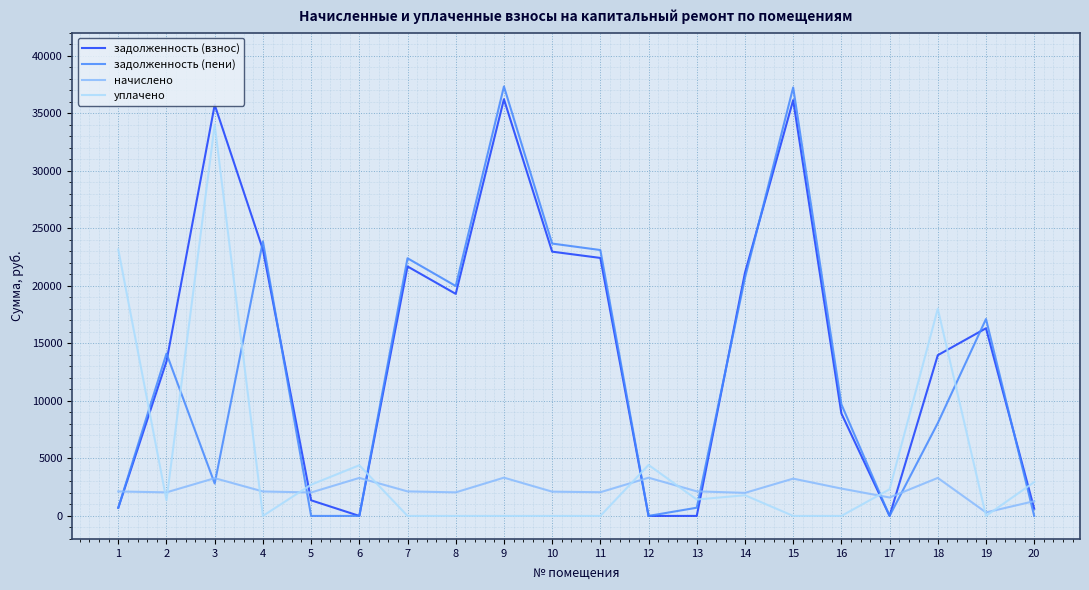

Which series changed the most between 2 and 12?

задолженность (пени)